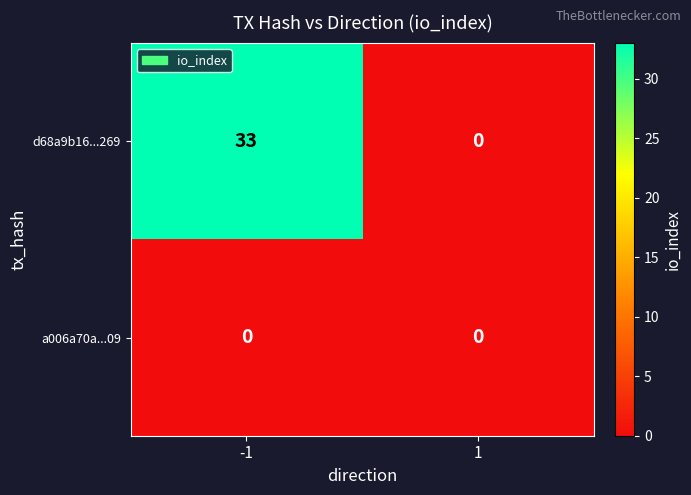

Count the number of data series in this chart.

2